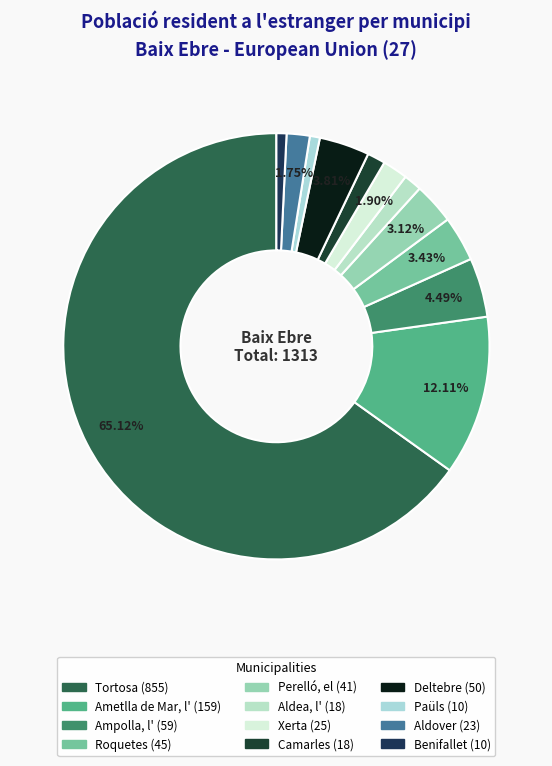

Is there any slice that represents more than half of the pie?

Yes